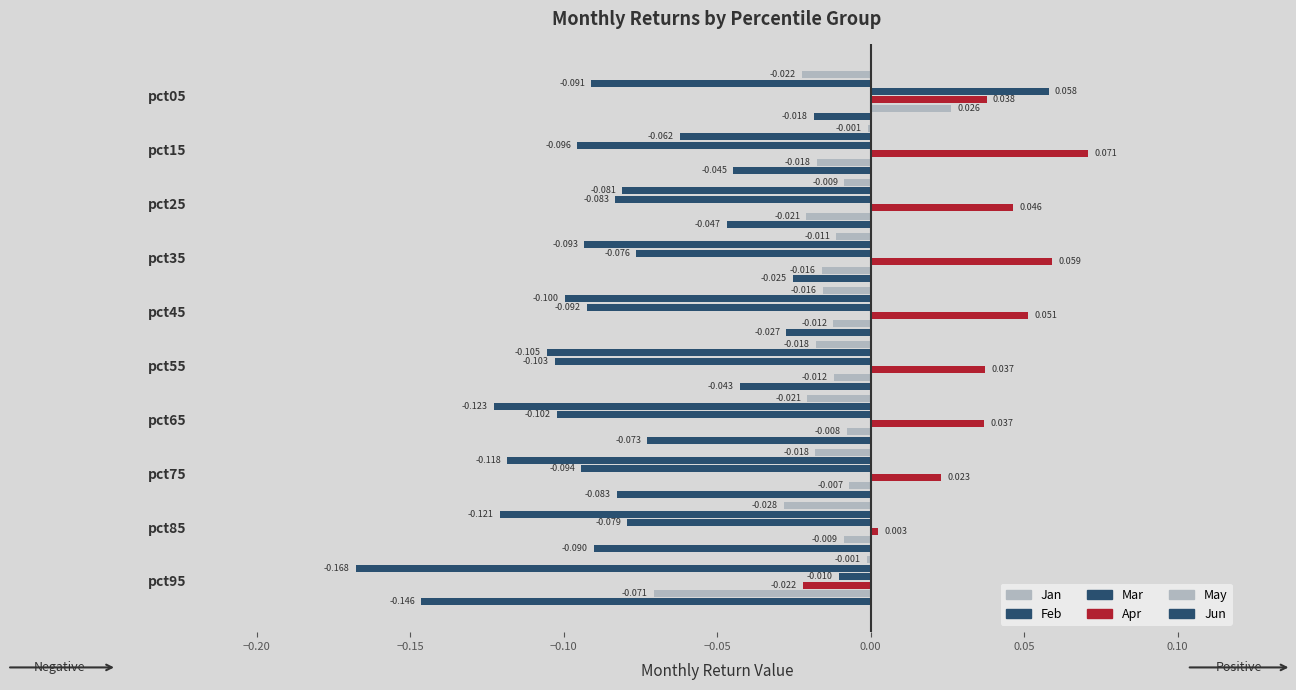

What is the value of the Mar bar at the 1st from the left?

0.1